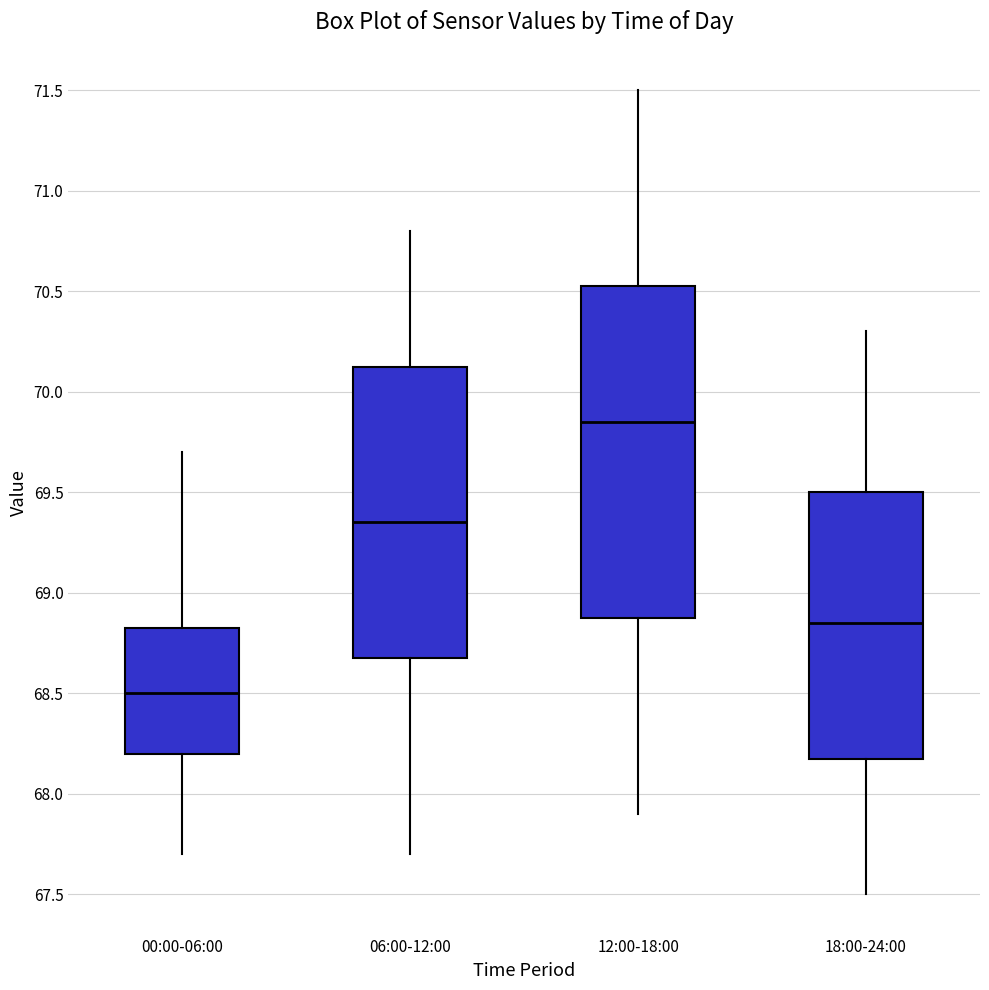

Comparing the boxes themselves (not the whiskers), which one is the tallest?

12:00-18:00